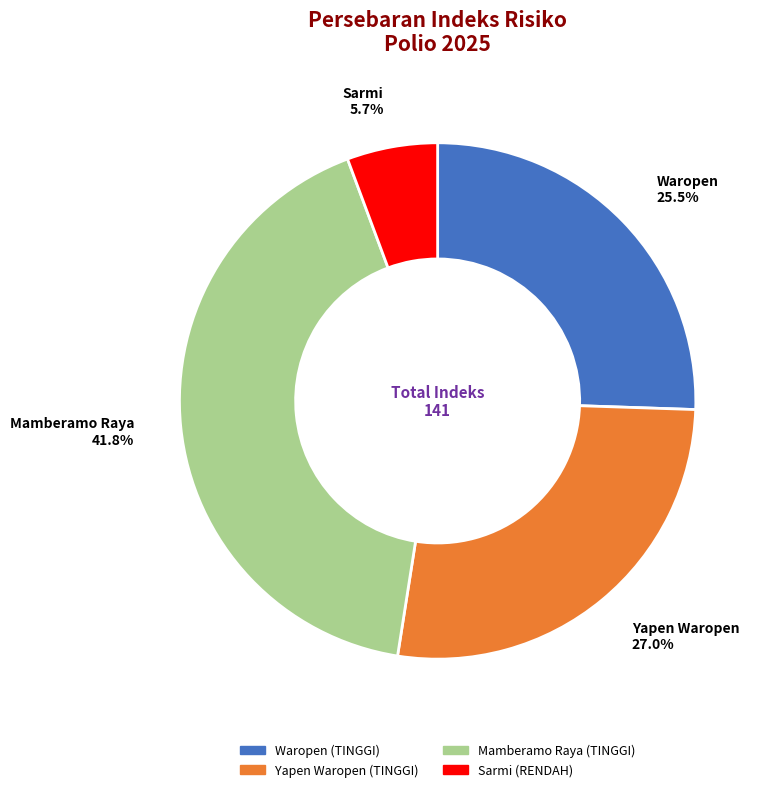

To the nearest percent, what is the difference between the Mamberamo Raya and Yapen Waropen slice percentages?

15%